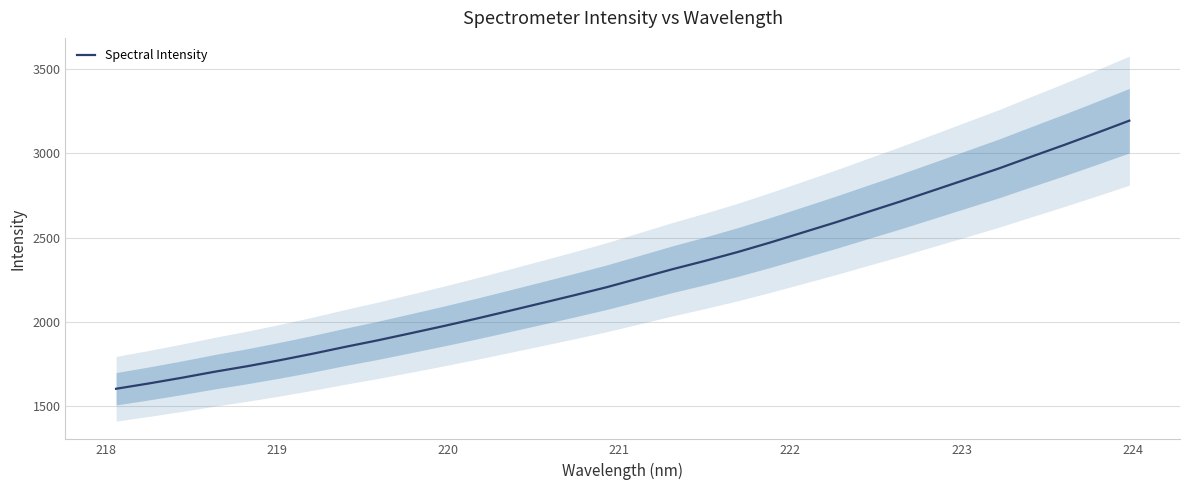

What is the lowest value of the Spectral Intensity series?

1601.9